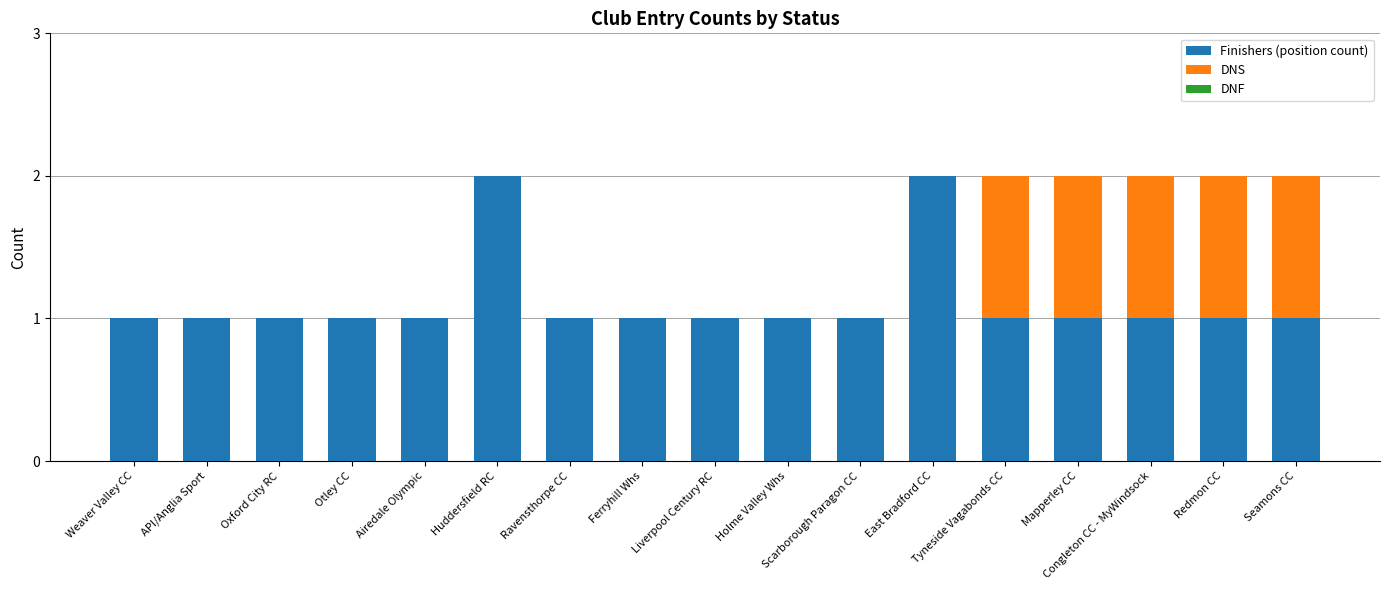

What is the sum of the Finishers (position count) values at Congleton CC - MyWindsock and Scarborough Paragon CC?

2